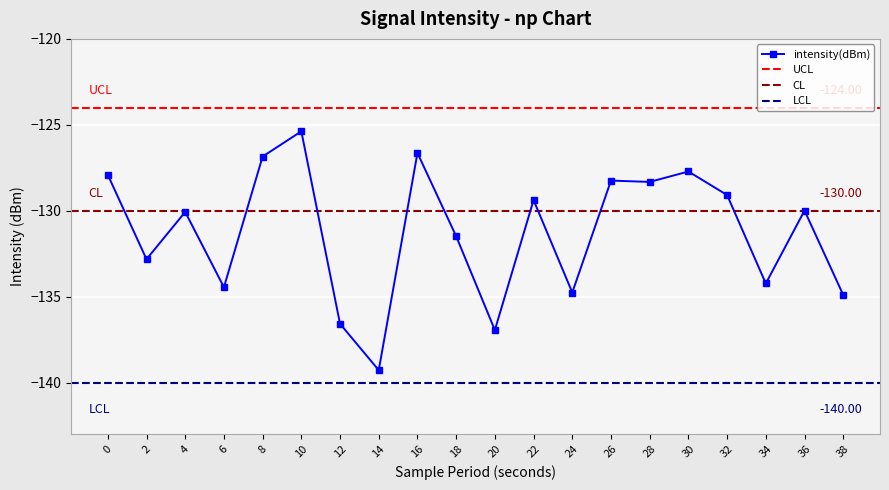

Which label corresponds to the largest value in the chart?

10